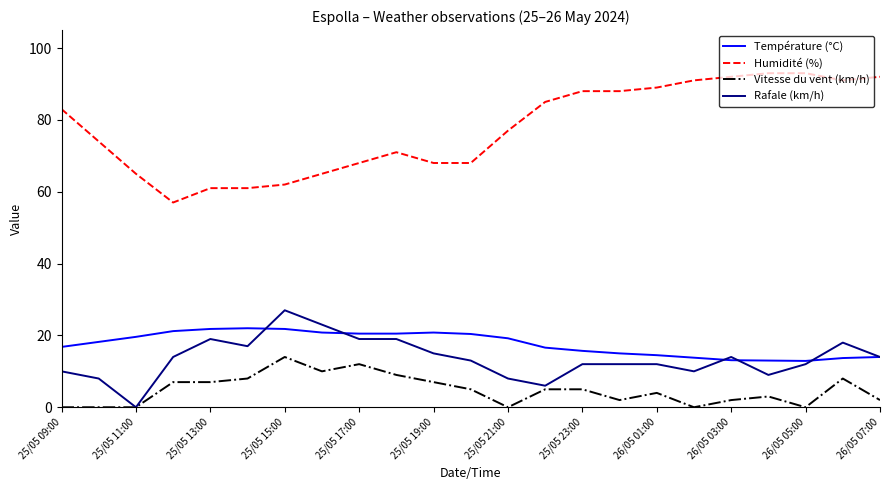

Rank the series by their maximum value, from highest to lowest.

Humidité (%), Rafale (km/h), Température (°C), Vitesse du vent (km/h)